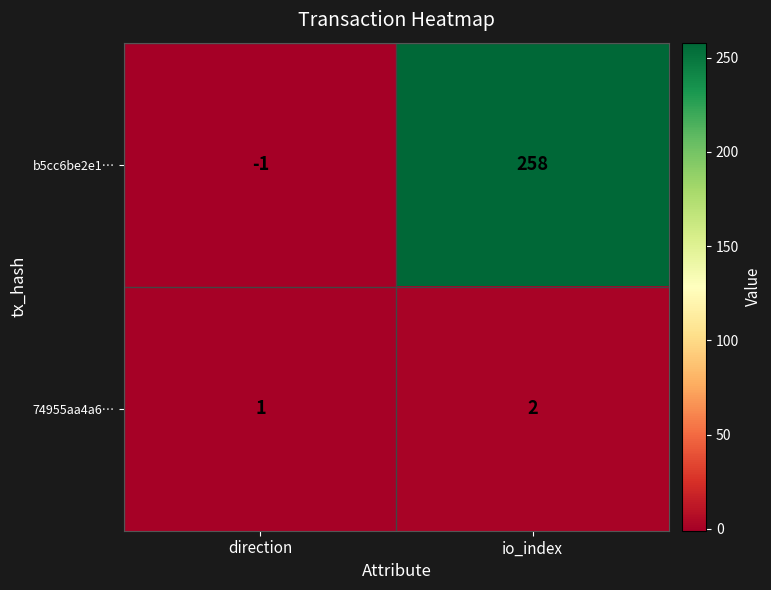

At which category does the chart reach its minimum across all series?

direction